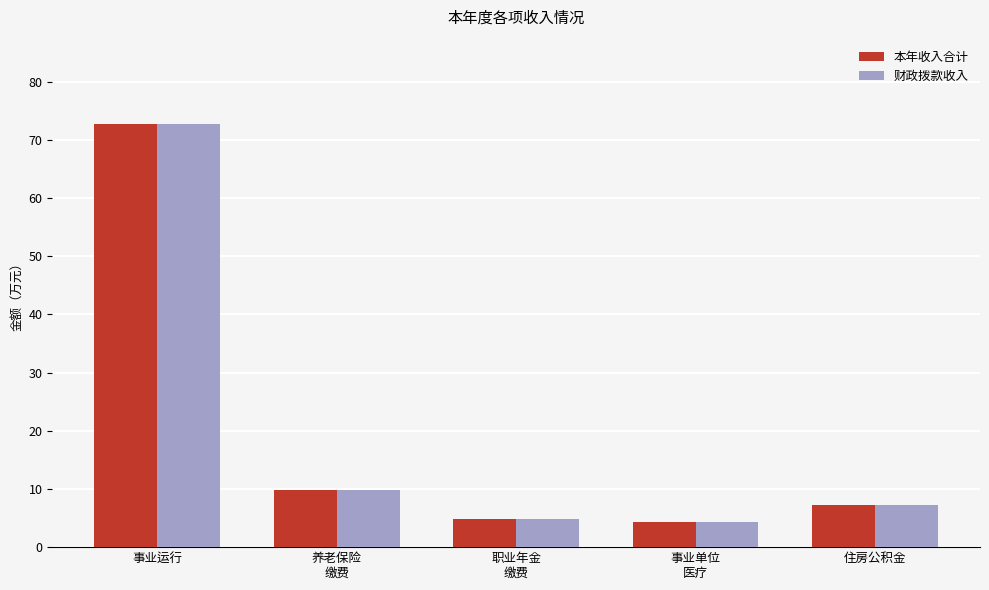

At which label does 本年收入合计 reach its peak?

事业运行